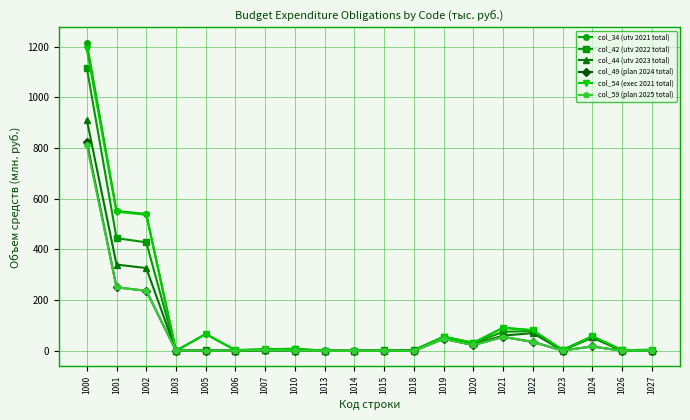

At how many categories does at least one series exceed 267?

3